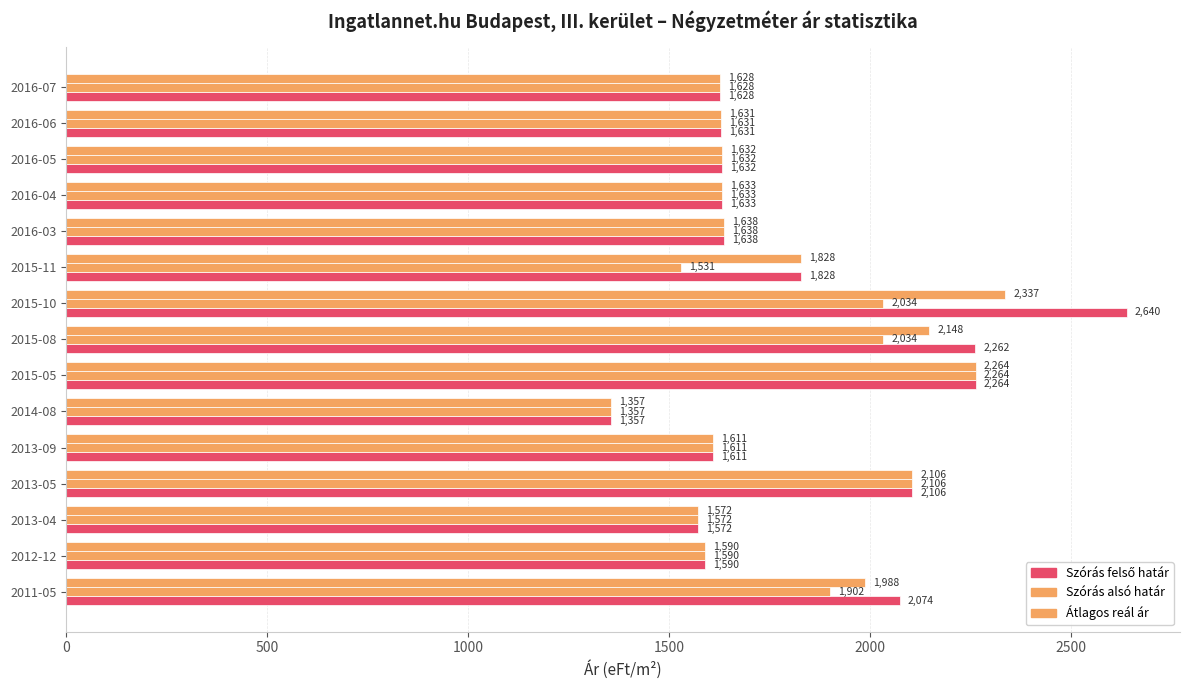

How many distinct data groups are displayed?

3